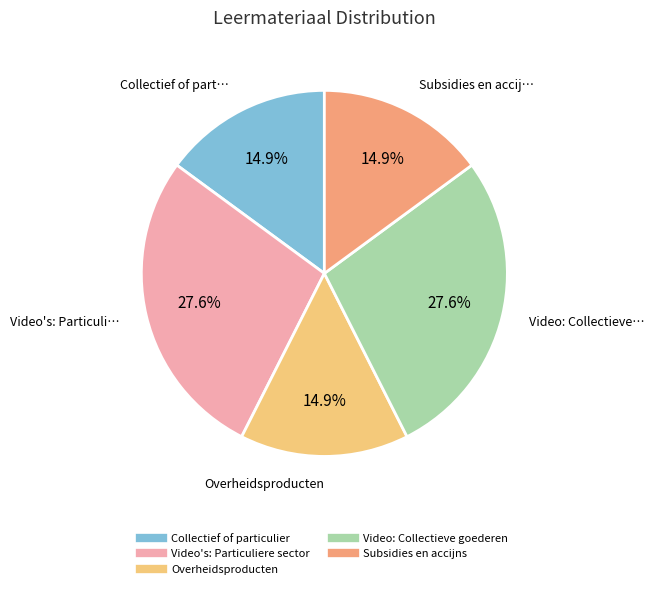

Do Overheidsproducten and Video: Collectieve goederen together represent more than half of the pie?

No